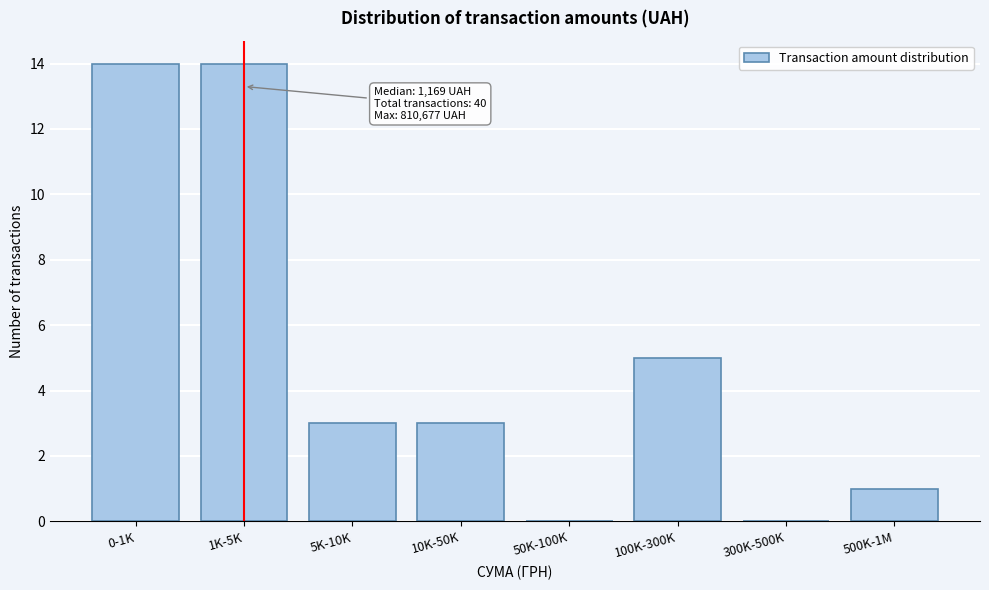

Reading right to left, what are all the values shown in this chart?

500K-1M=1	300K-500K=0	100K-300K=5	50K-100K=0	10K-50K=3	5K-10K=3	1K-5K=14	0-1K=14